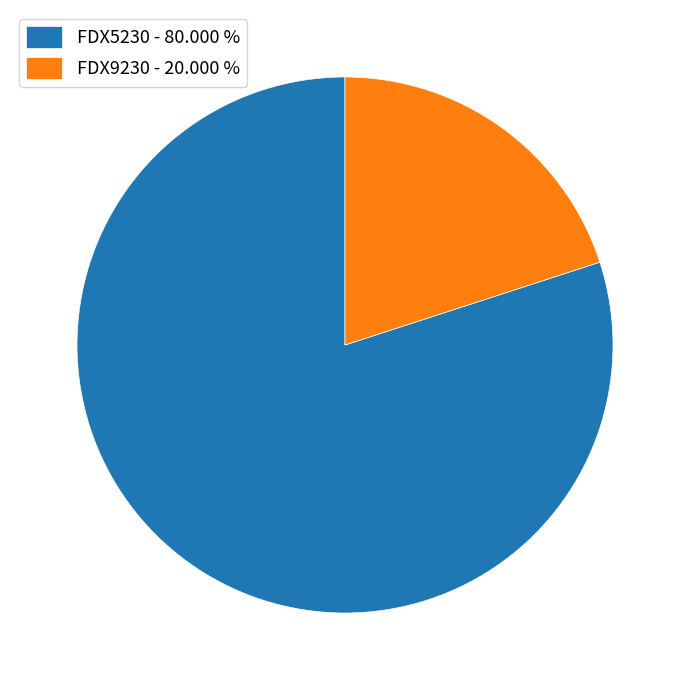

Is the sum of FDX5230 - 80.000 % and FDX9230 - 20.000 % greater than half?

Yes